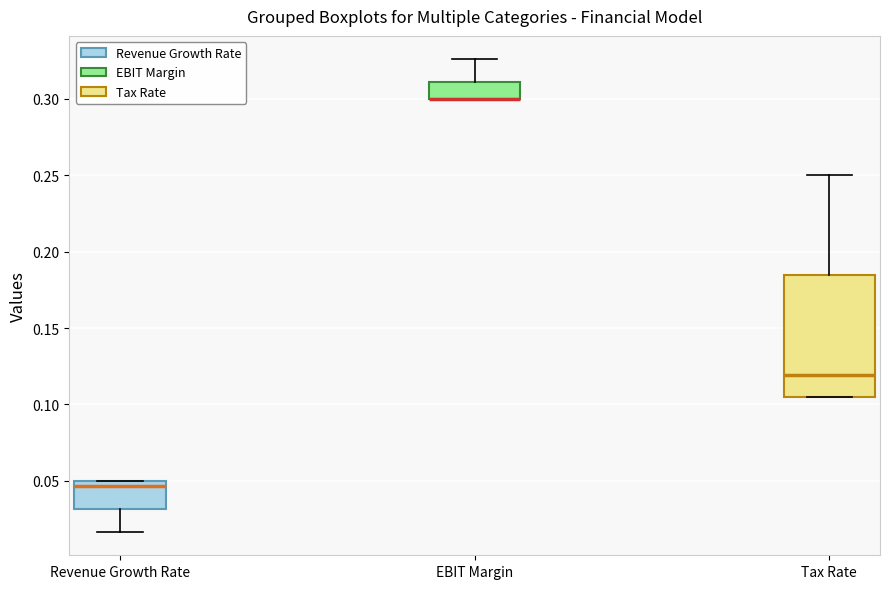

Reading left to right, transcribe this box plot: for each box, give where its median line is, the range the box spans, and where its two whiskers end, as read against the y-axis. The values are not printed on the chart, so give them approximately, as read against the axis.

Revenue Growth Rate: median 0.045, box 0.030 to 0.050, whiskers 0.015 to 0.050
EBIT Margin: median 0.300 (drawn on the box's lower edge), box 0.300 to 0.310, whiskers 0.300 to 0.325
Tax Rate: median 0.120, box 0.105 to 0.185, whiskers 0.105 to 0.250